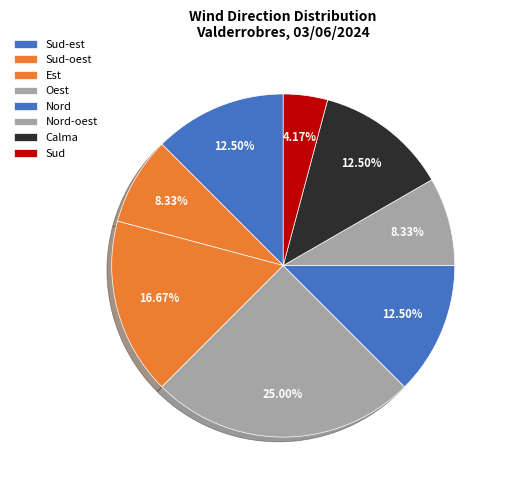

What percentage is NOT represented by Nord-oest?

91.7%